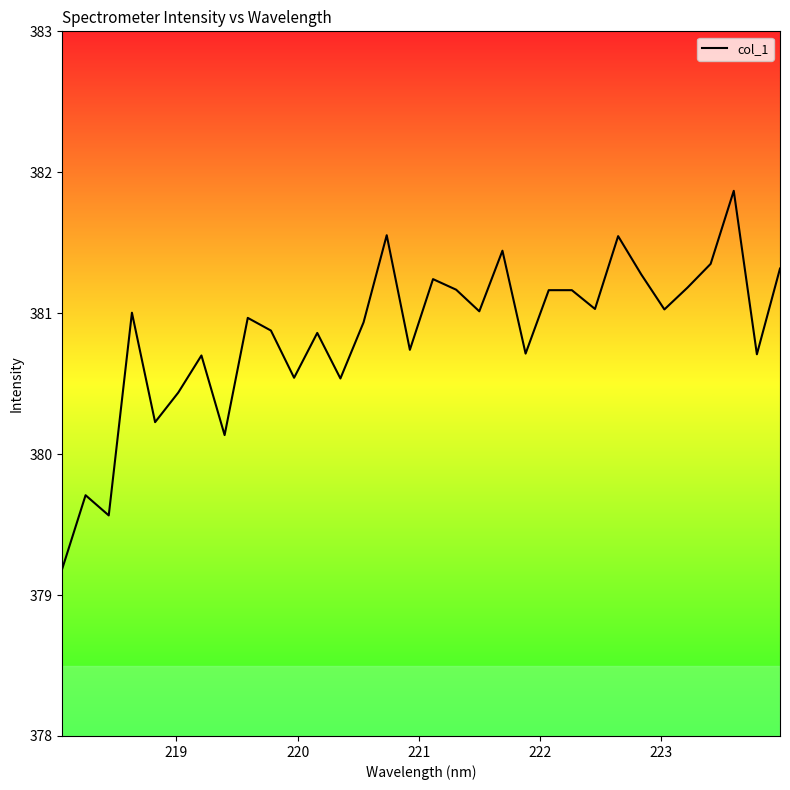

Does the chart display data point markers on the line(s)?

No